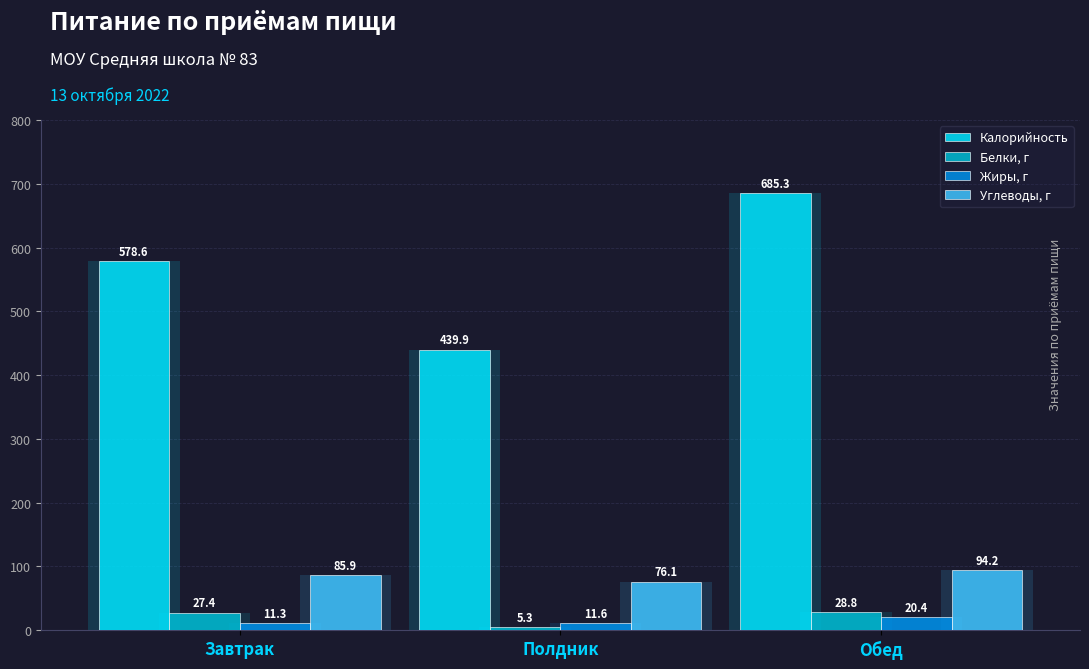

What is the label of the 3rd bar from the left?

Обед